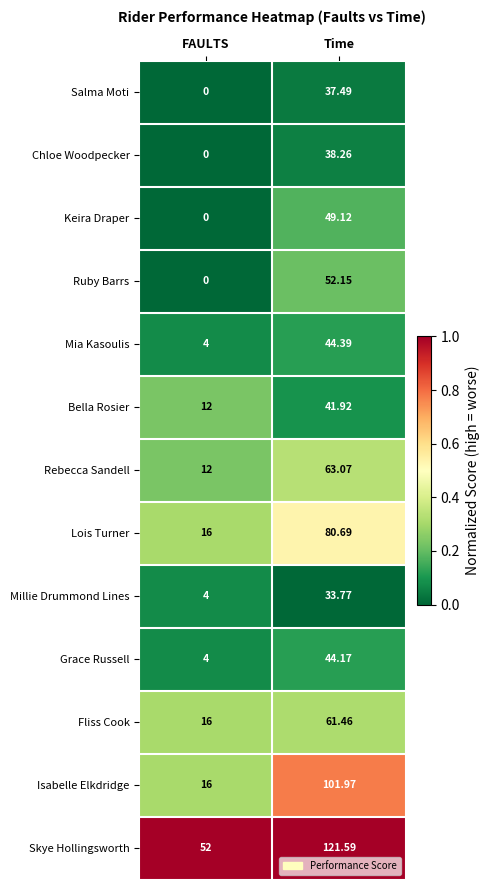

Which category has the lowest value across all series?

FAULTS